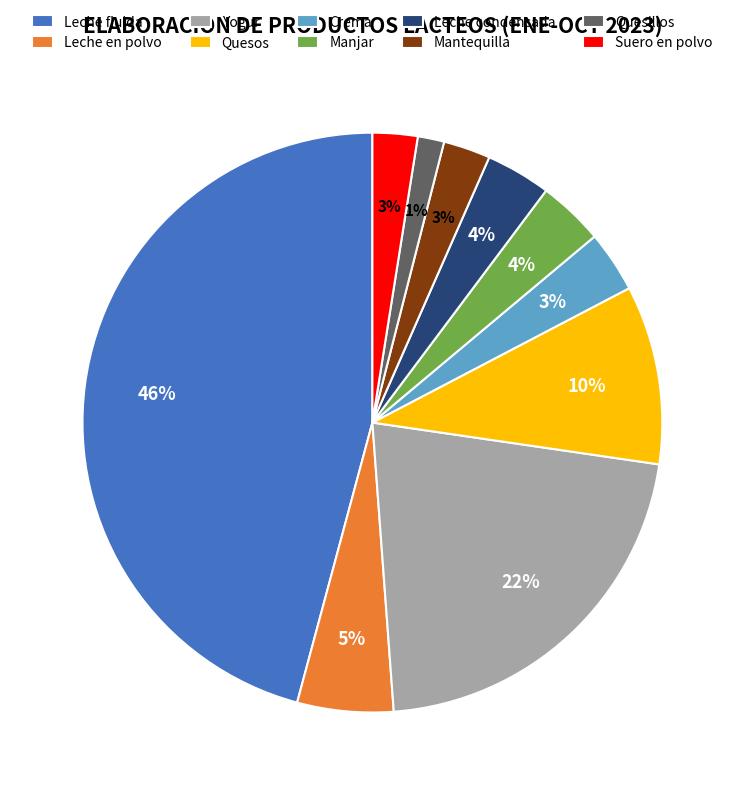

Is it true that Leche en polvo is 5% of the pie?

True